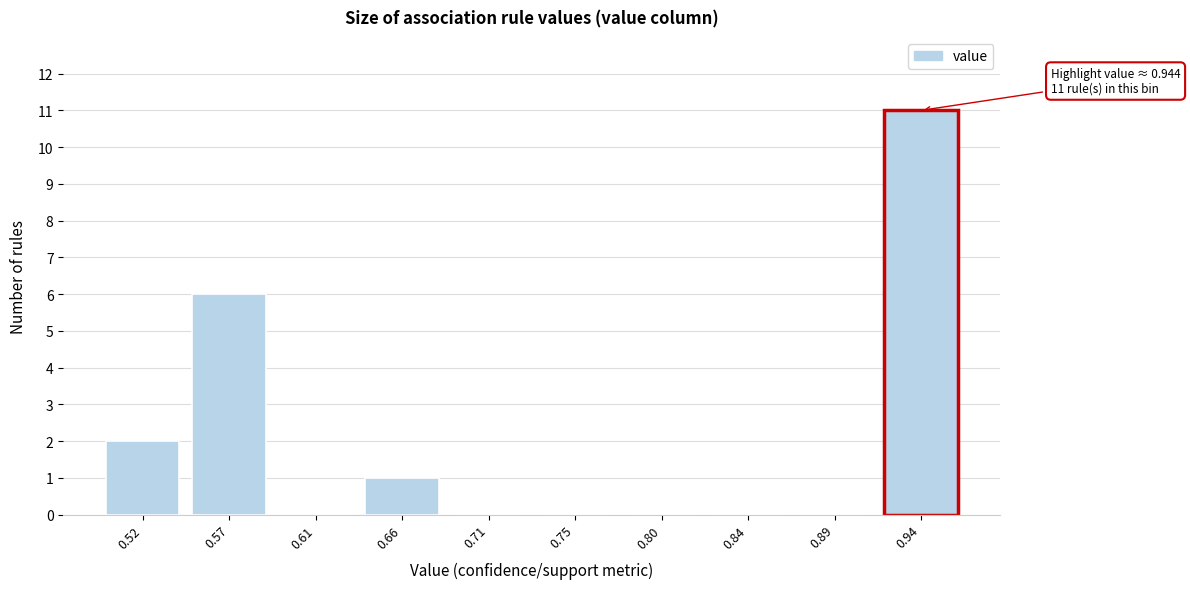

Reading left to right, extract all data points from this chart.

0.52=2	0.57=6	0.61=0	0.66=1	0.71=0	0.75=0	0.80=0	0.84=0	0.89=0	0.94=11